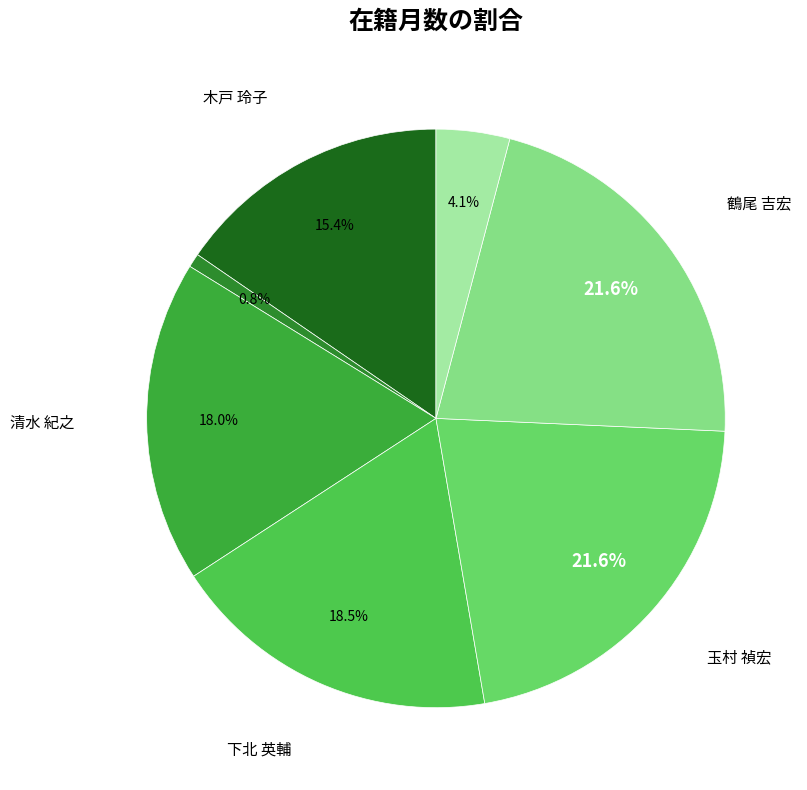

To the nearest percent, what is the average slice percentage?

14%